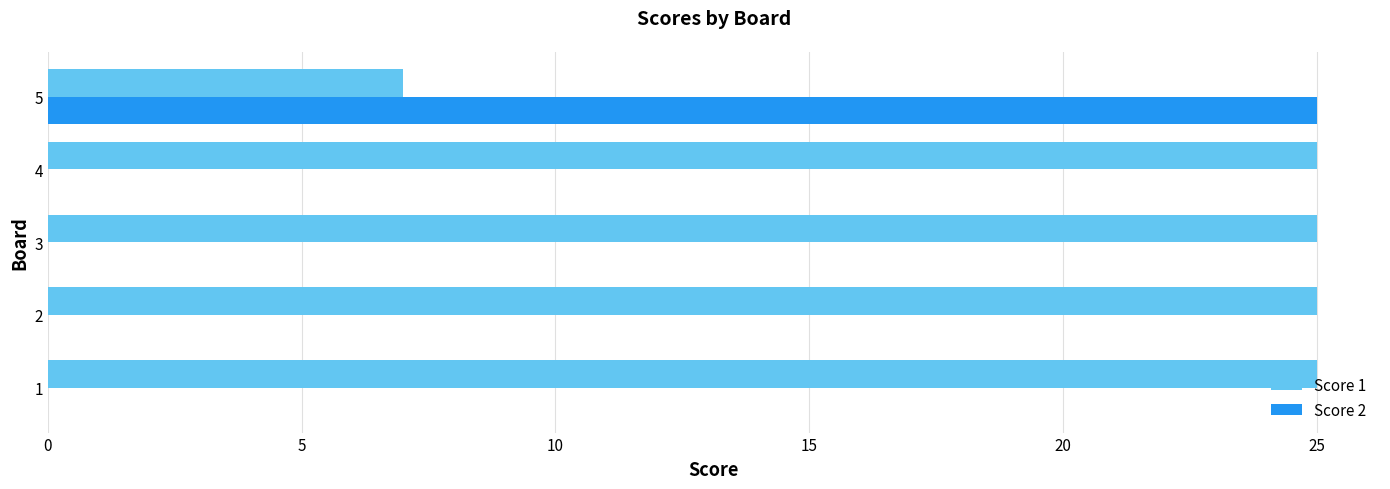

What are all the series names shown in the legend?

Score 1, Score 2